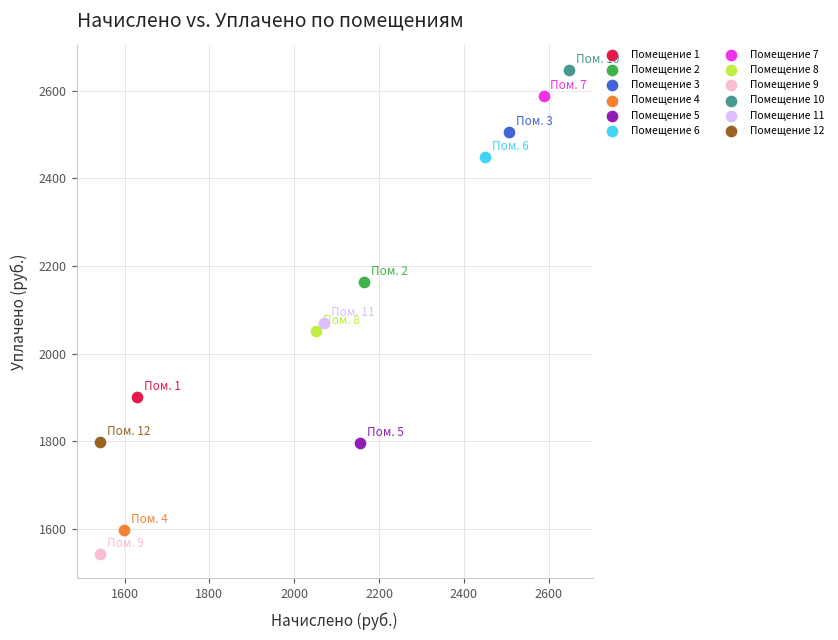

What are all the series names shown in the legend?

Помещение 1, Помещение 2, Помещение 3, Помещение 4, Помещение 5, Помещение 6, Помещение 7, Помещение 8, Помещение 9, Помещение 10, Помещение 11, Помещение 12